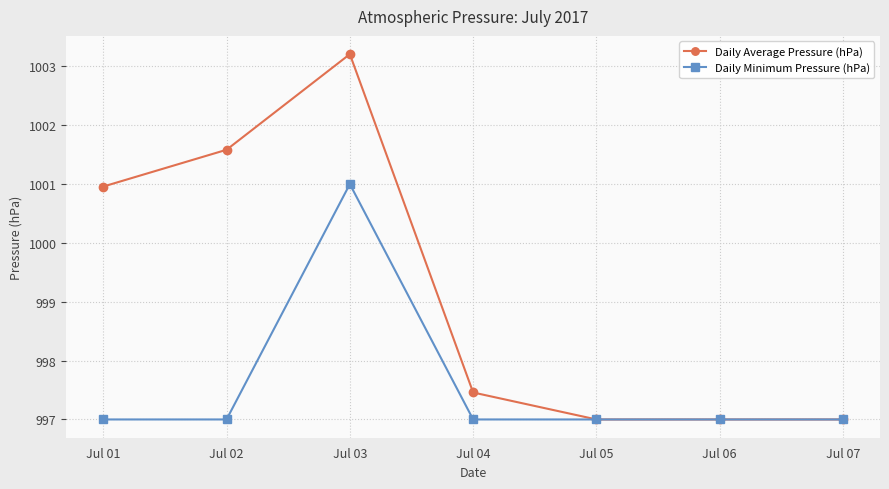

List the series in order of their overall mean, highest first.

Daily Average Pressure (hPa), Daily Minimum Pressure (hPa)